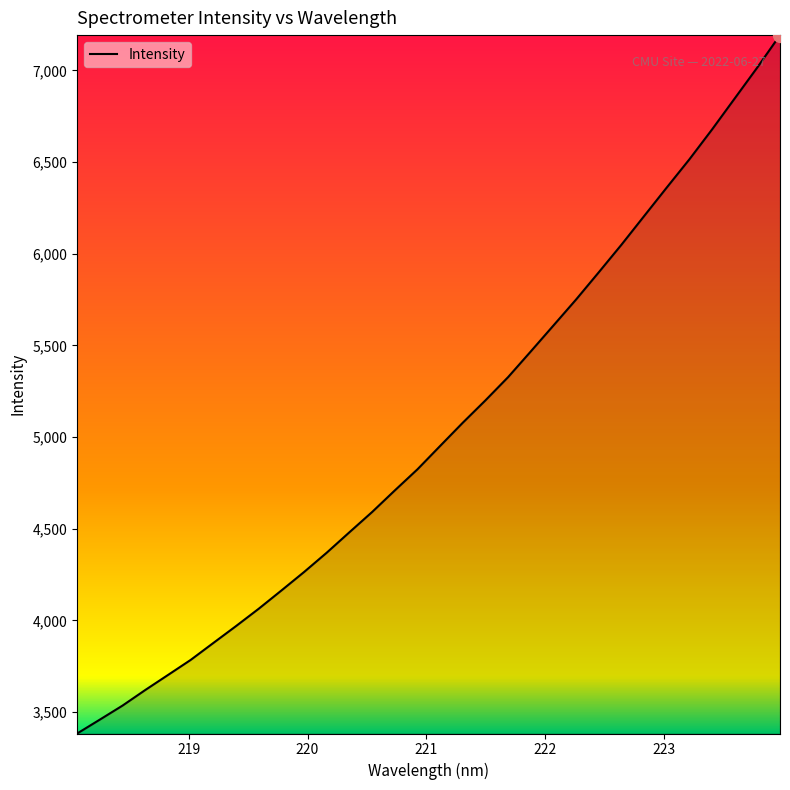

What is the smallest value displayed?

3383.5